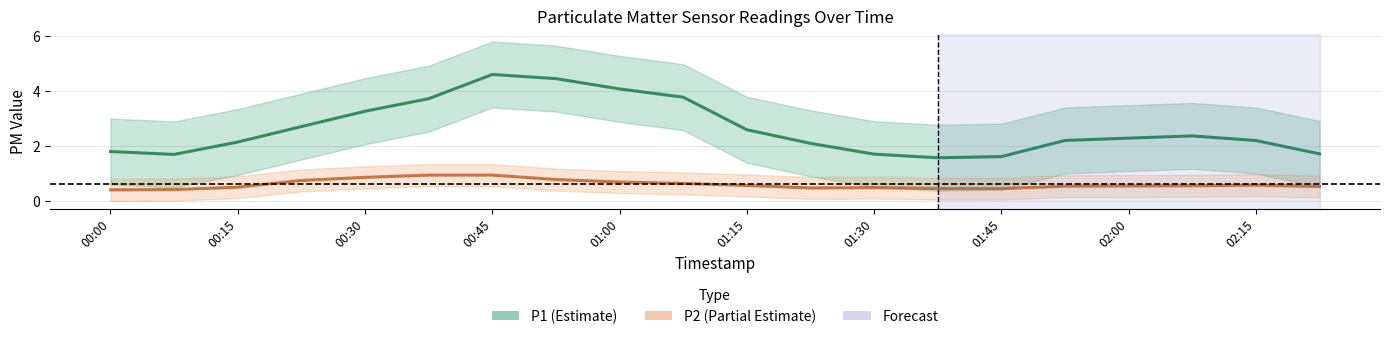

Is it true that P2 center equals 1.4 at 01:15?

False